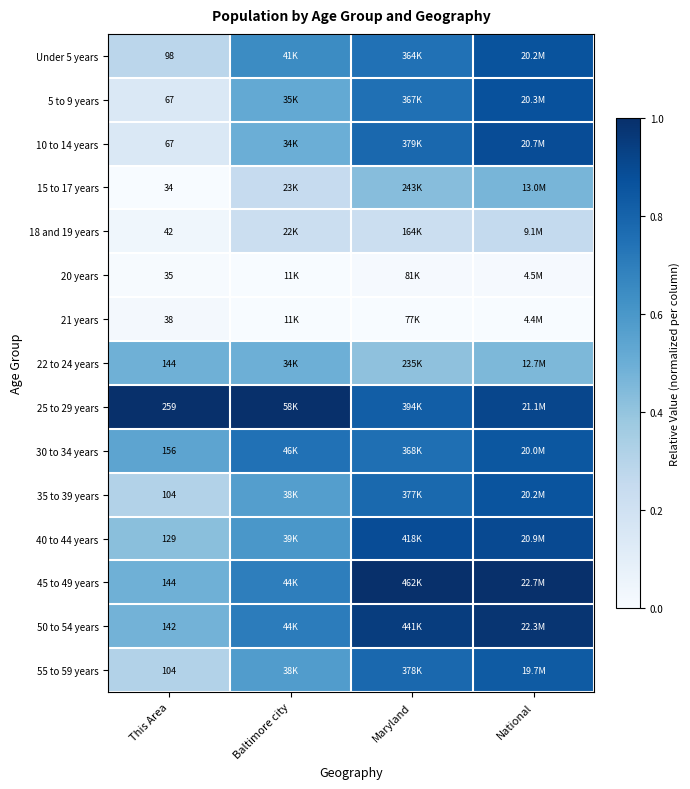

Between Baltimore city and Maryland, which is larger?

Maryland